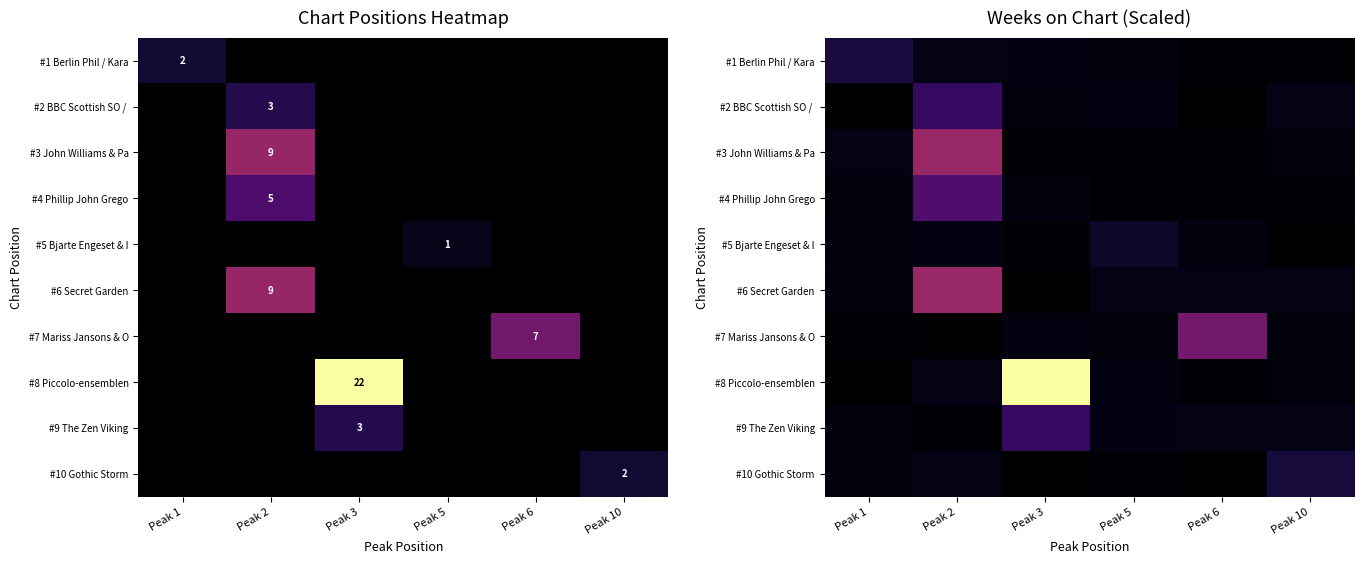

What is the maximum value for row_1?

3.9